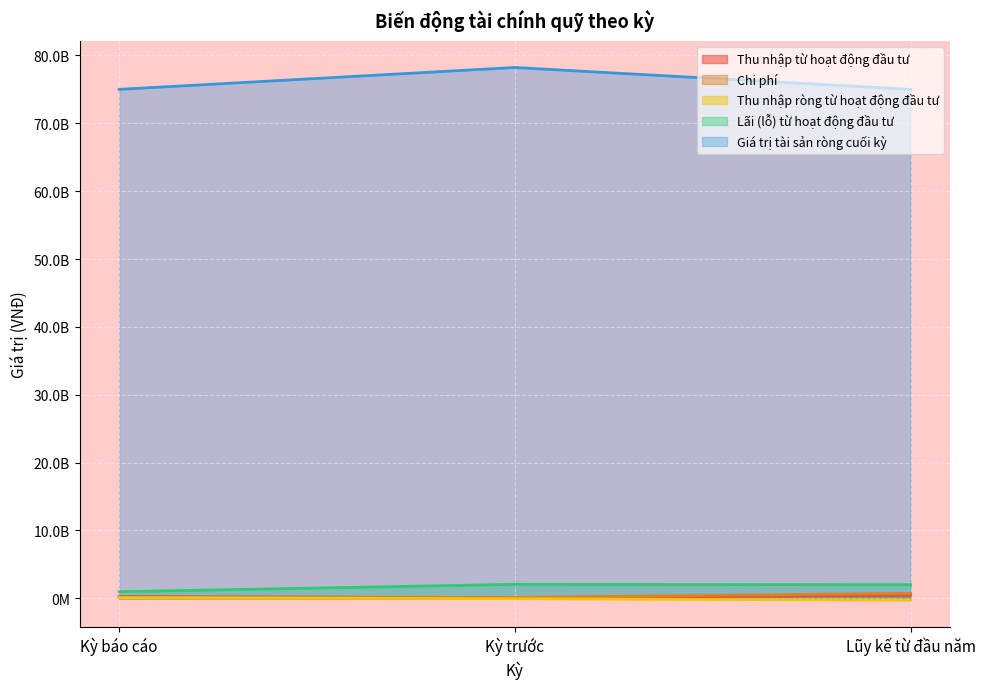

At which category does the chart reach its peak across all series?

Kỳ trước